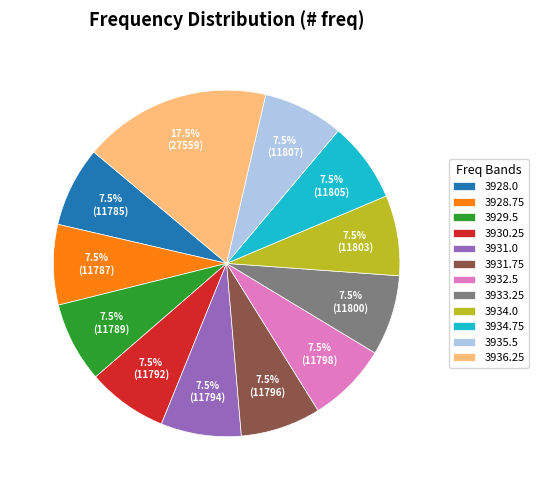

Combined, do 3928.0 and 3934.75 account for over 50%?

No